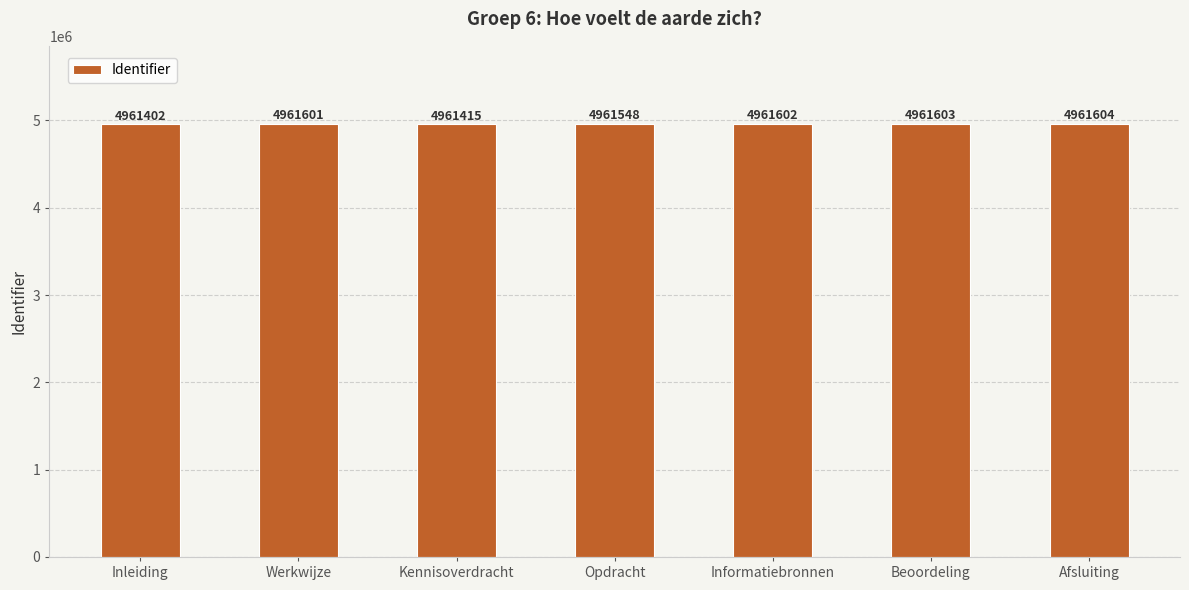

What is the change in value from Werkwijze to Beoordeling?

+2